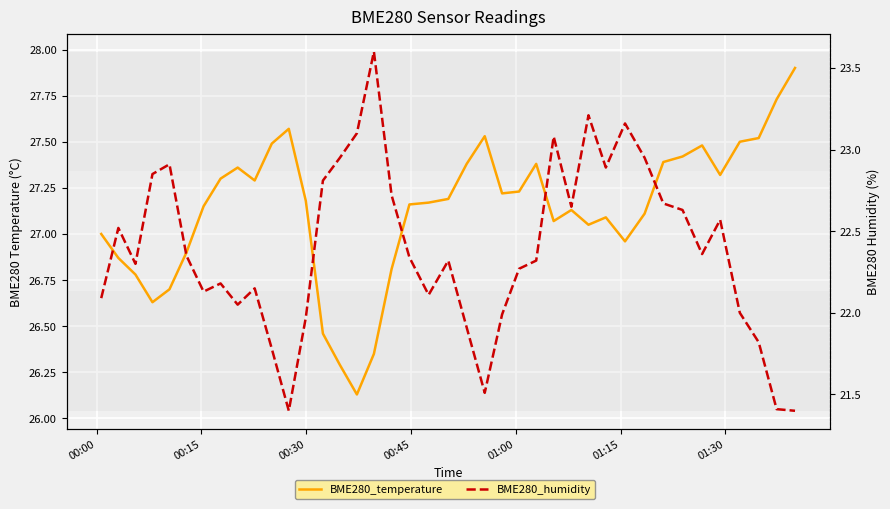

What is the difference between the maximum and minimum values in the BME280_temperature series?

1.8